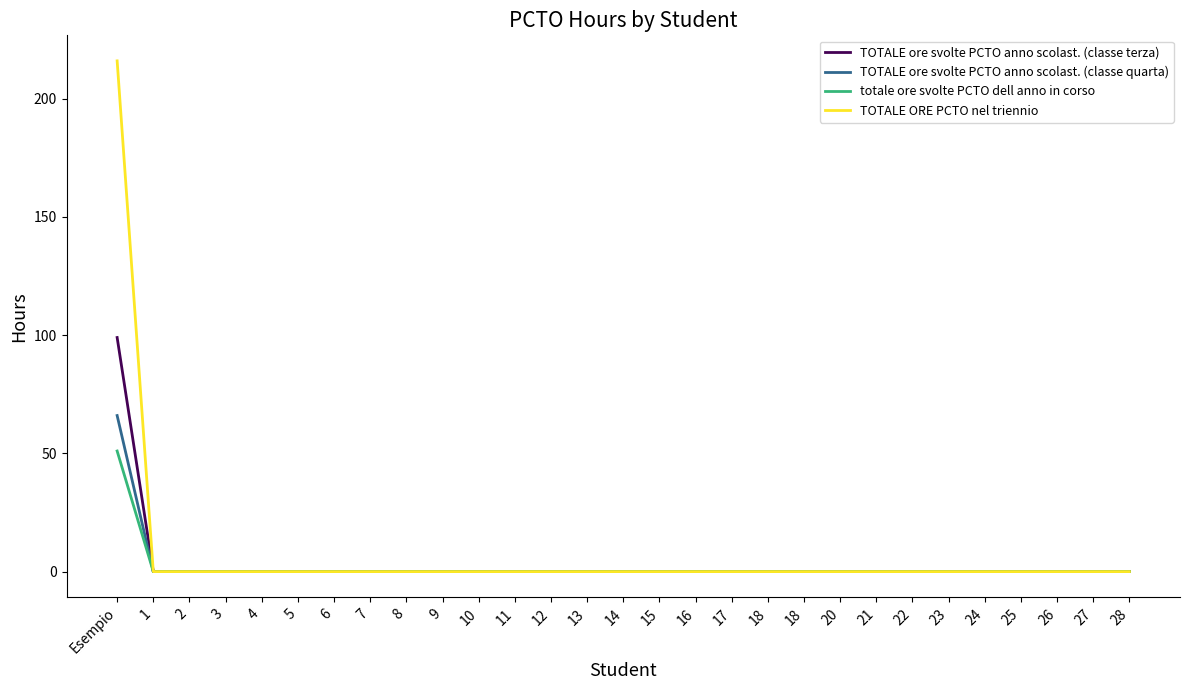

Does the chart have visible grid lines?

No